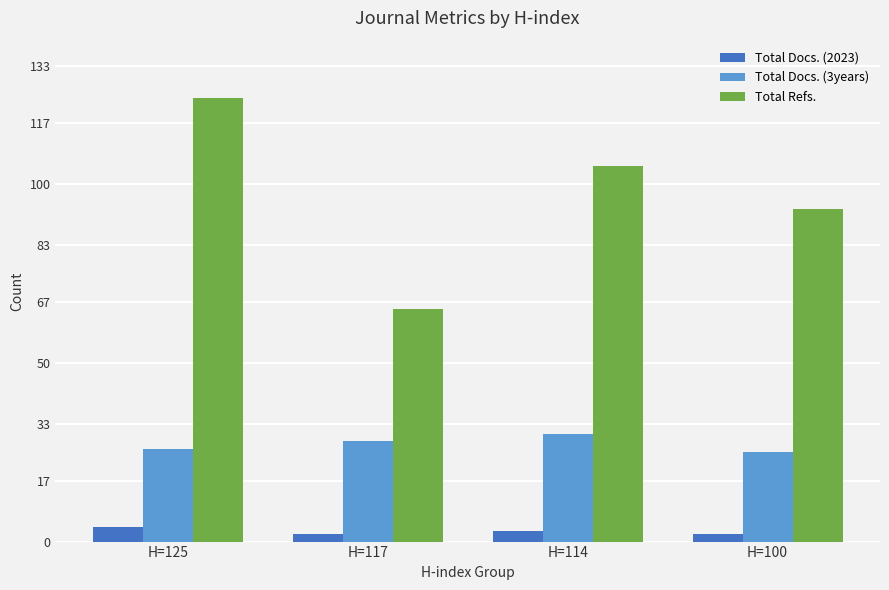

List the series in order of their peak value, highest first.

Total Refs., Total Docs. (3years), Total Docs. (2023)